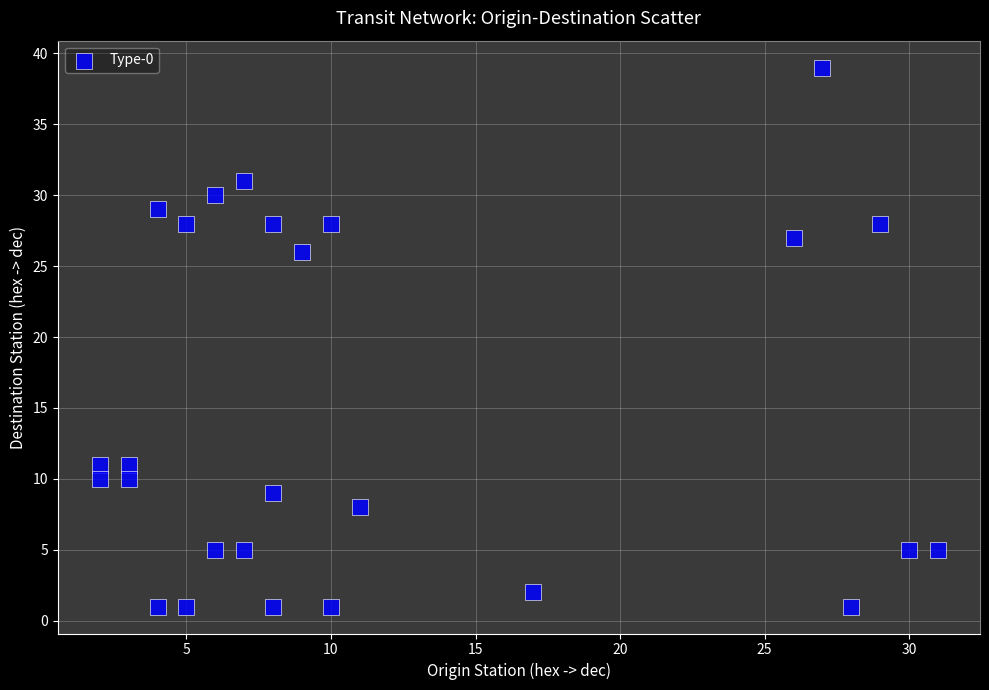

What Y value in the scatter plot is closest to 20?

26